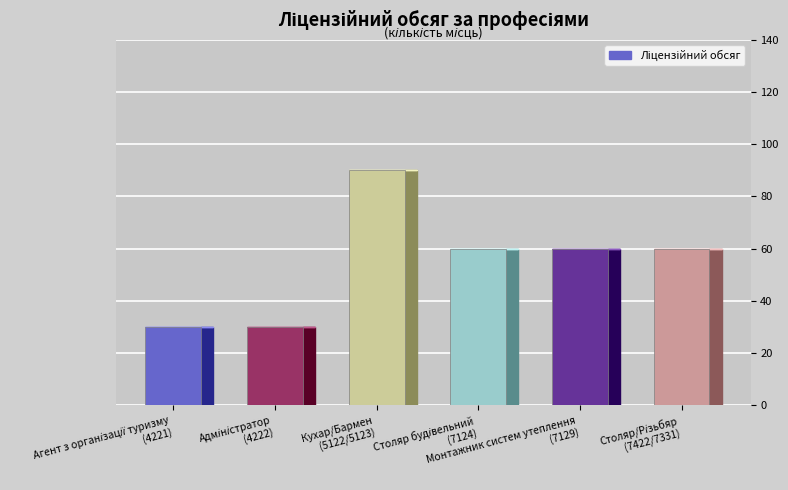

What is the label of the 4th bar from the right?

Кухар/Бармен
(5122/5123)